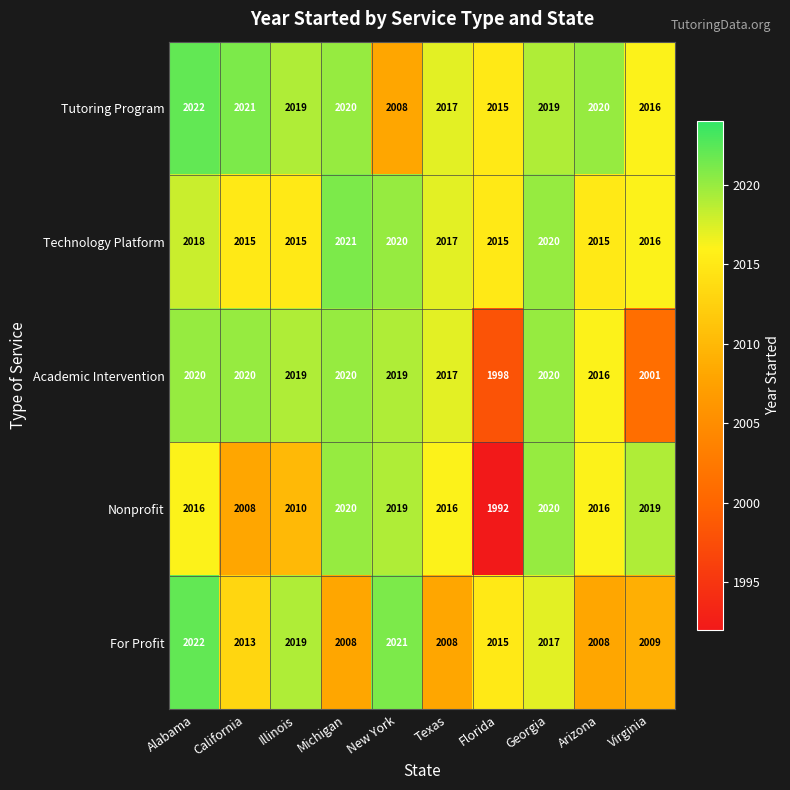

What is the greatest value displayed?

2022